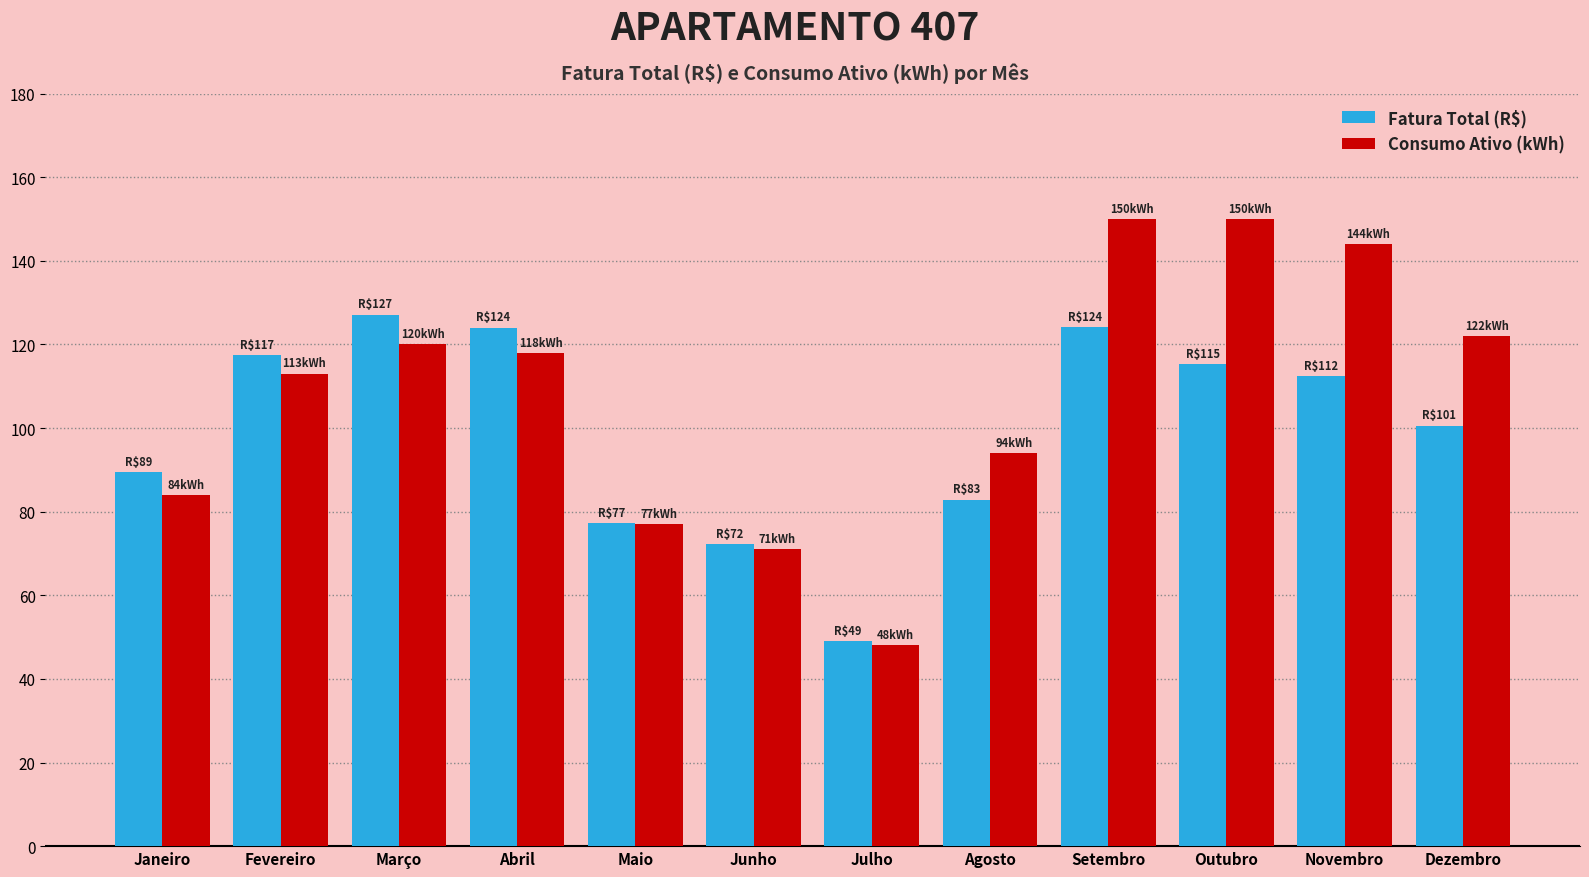

The value of Consumo Ativo (kWh) at Fevereiro is 193.9. True or false?

False